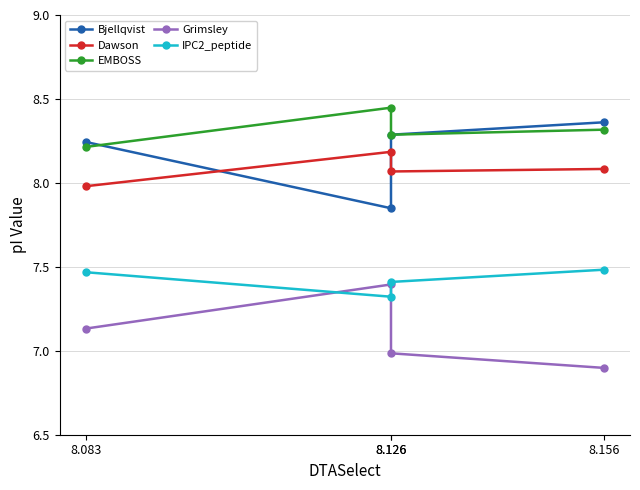

Where is the first local minimum for Dawson?

8.126